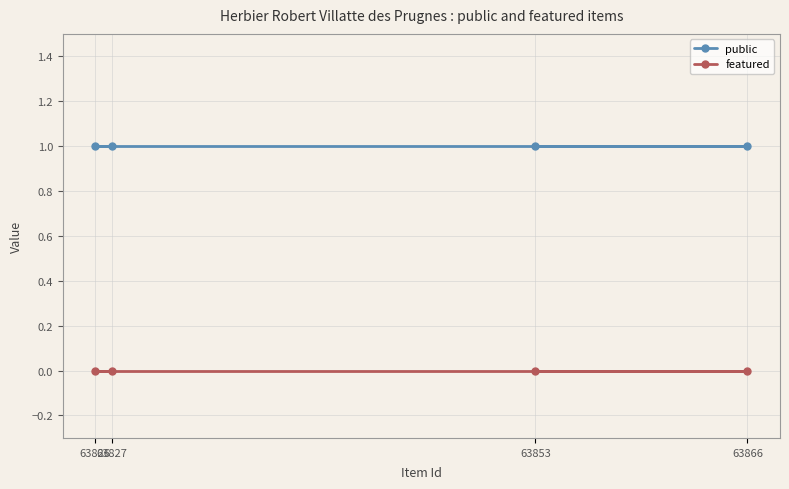

What is the total value across all series at 63853?

1